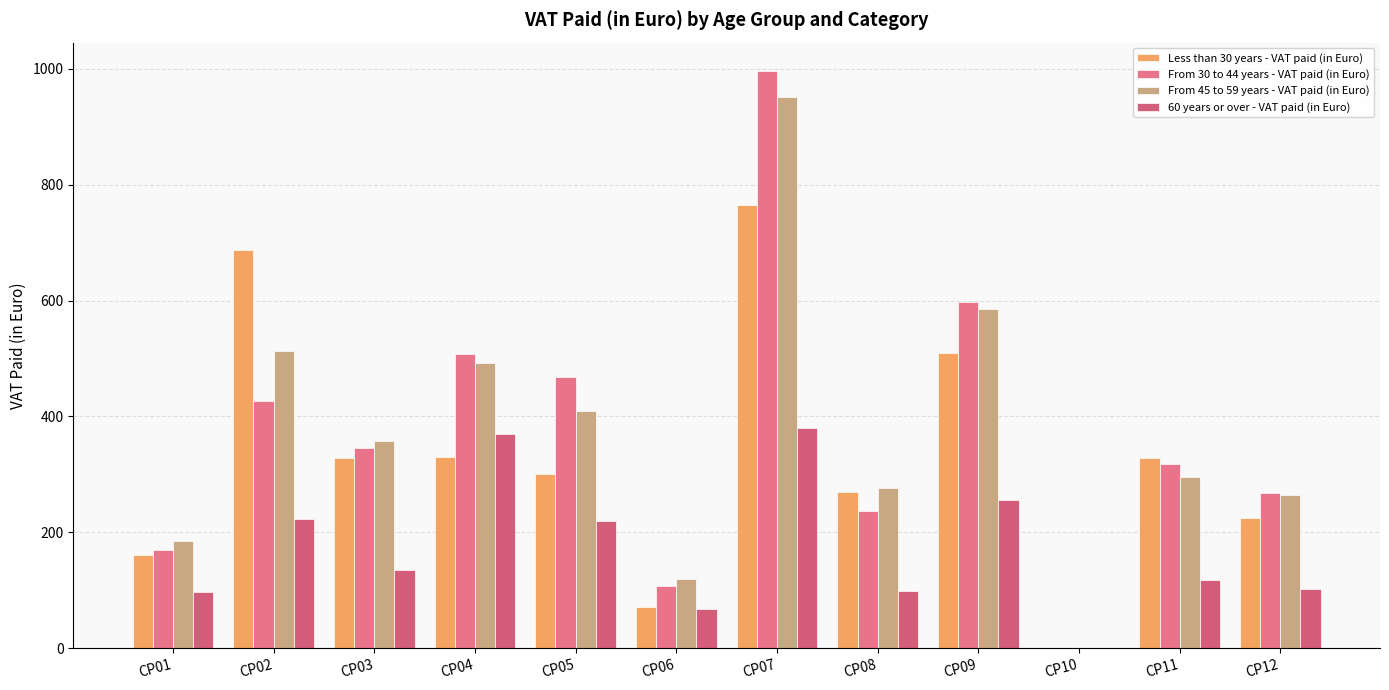

How many values in the 60 years or over - VAT paid (in Euro) series exceed 135?

6